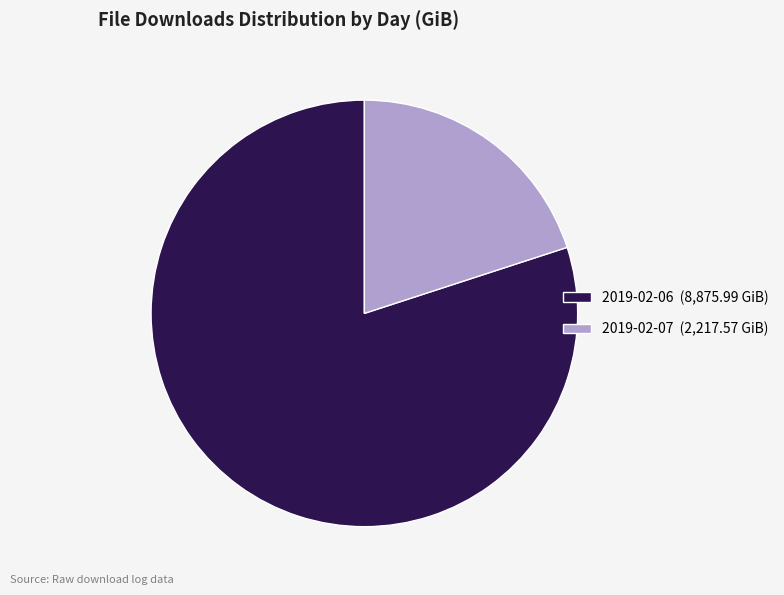

How many slices are in this pie chart?

2